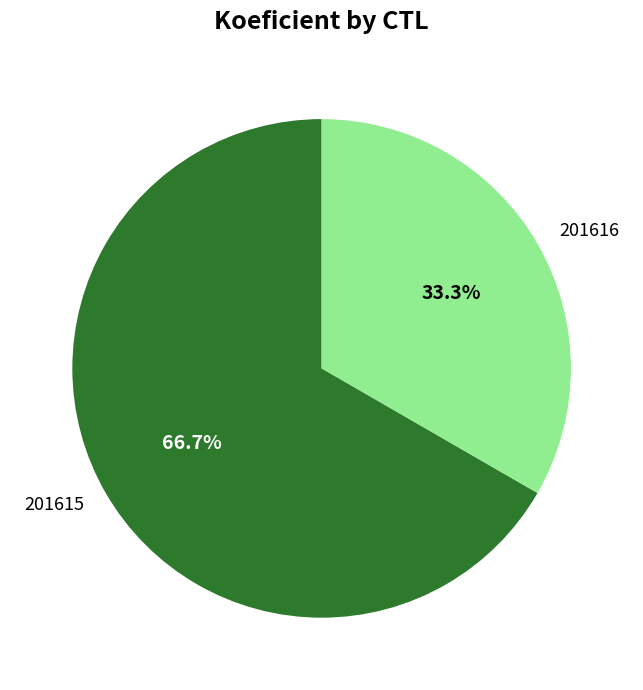

Rank the categories by value from lowest to highest.

201616, 201615